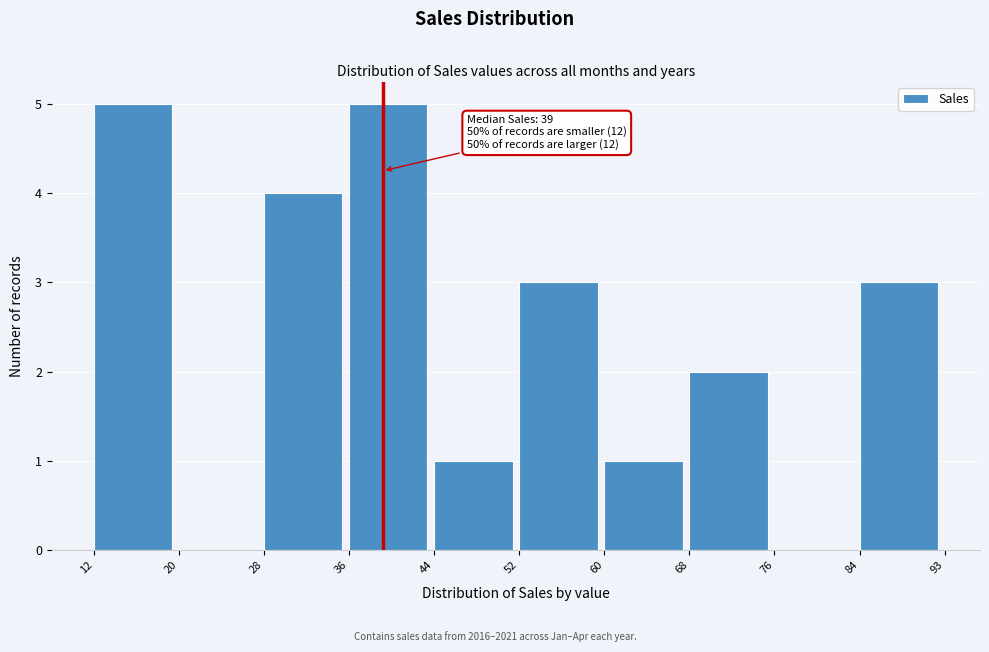

Reading right to left, extract all data points from this chart.

84=3	76=0	68=2	60=1	52=3	44=1	36=5	28=4	20=0	12=5